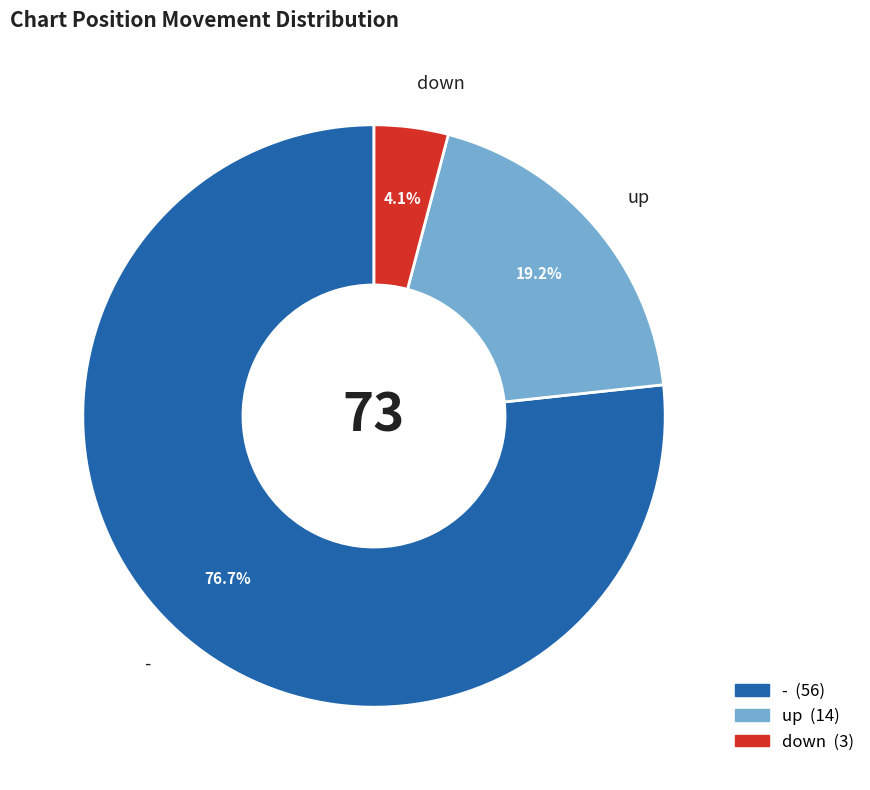

Which has a higher value, - or up?

-